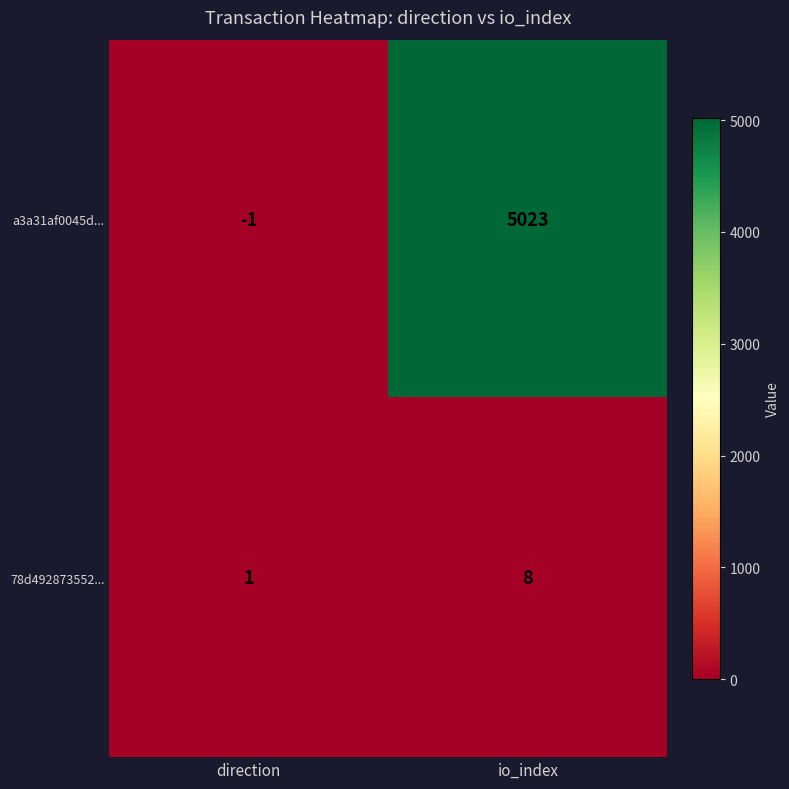

Where is 78d492873552... nearest to the value 4?

direction